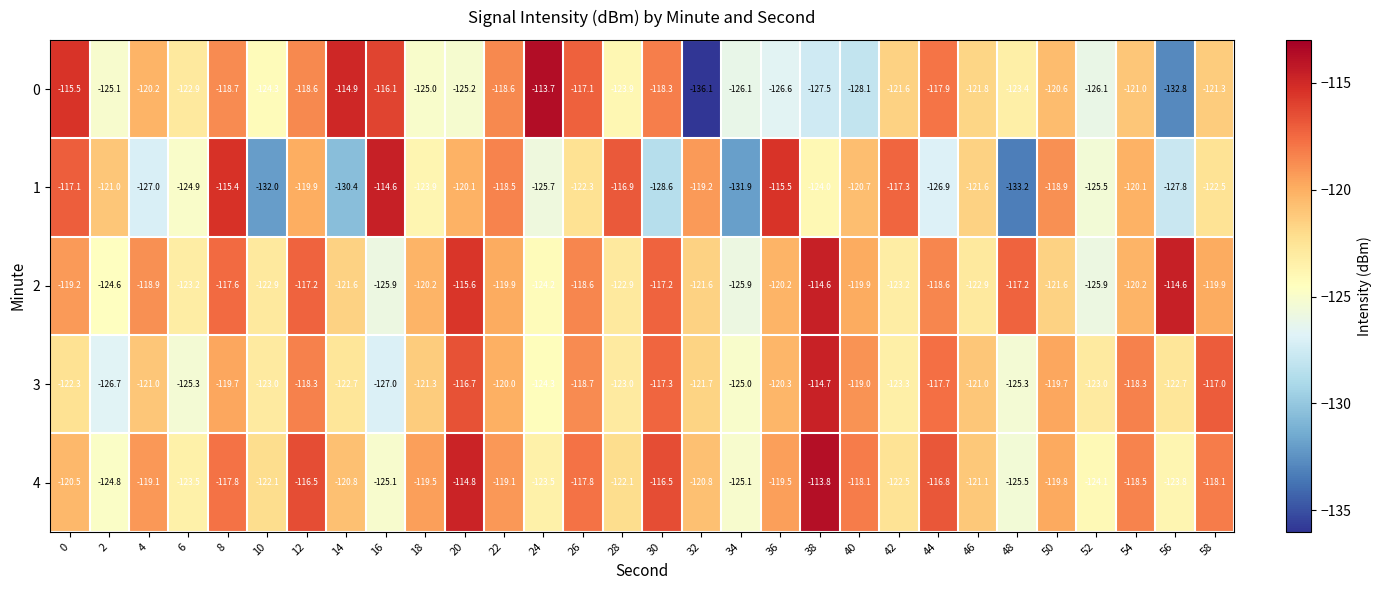

What is the average value of the 0 series?

-122.3